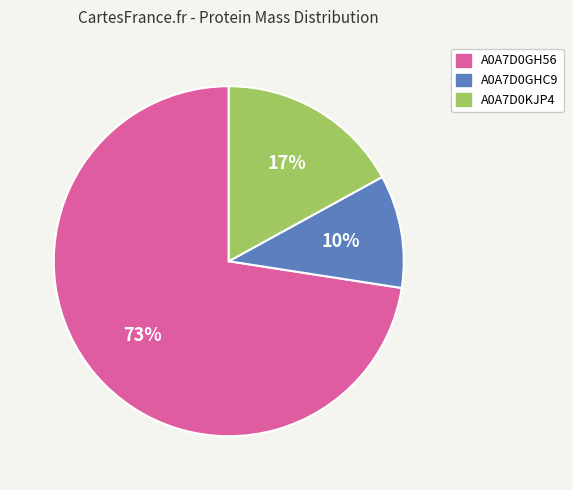

What is the ratio of the value at A0A7D0GH56 to the value at A0A7D0KJP4?

4.3